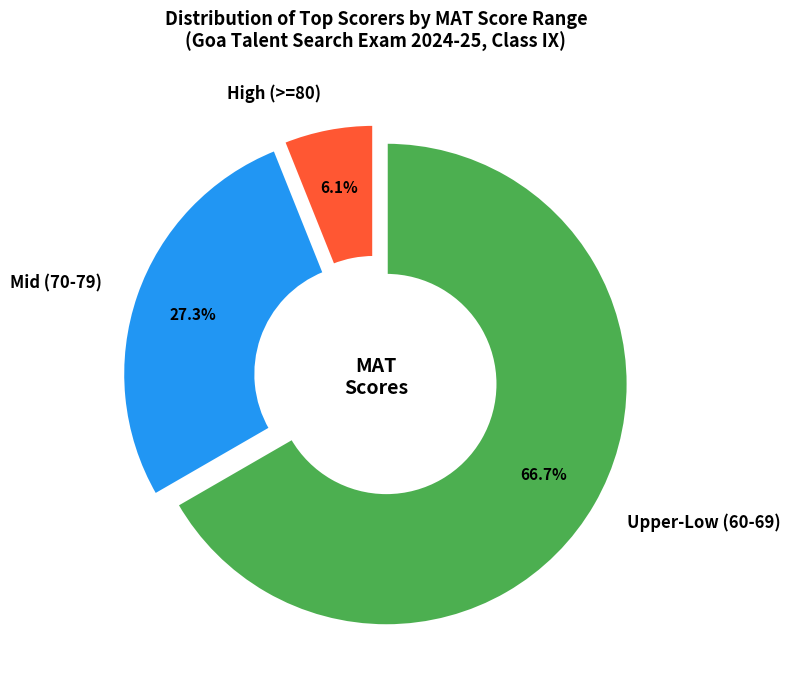

Does any single category account for the majority?

Yes